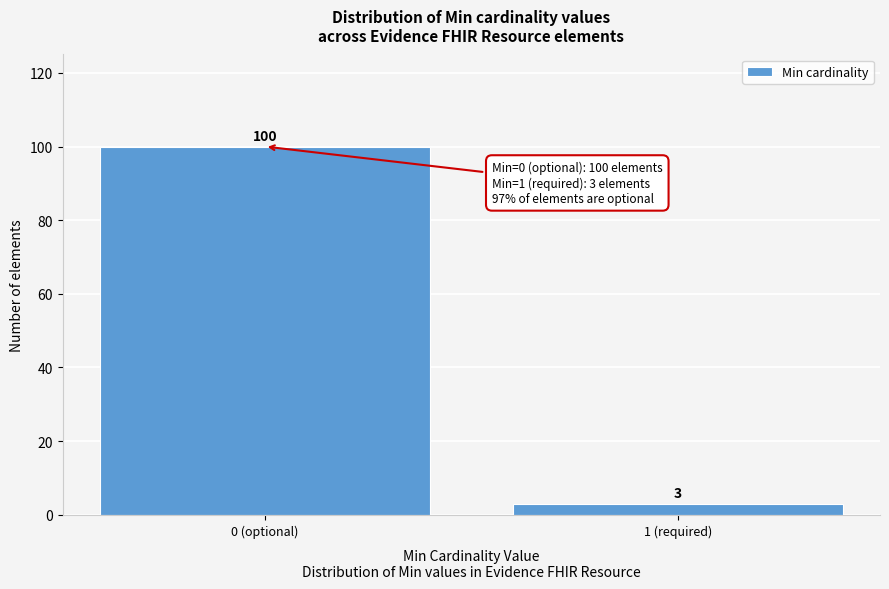

Reading left to right, transcribe all the data shown in this chart.

0 (optional)=100	1 (required)=3